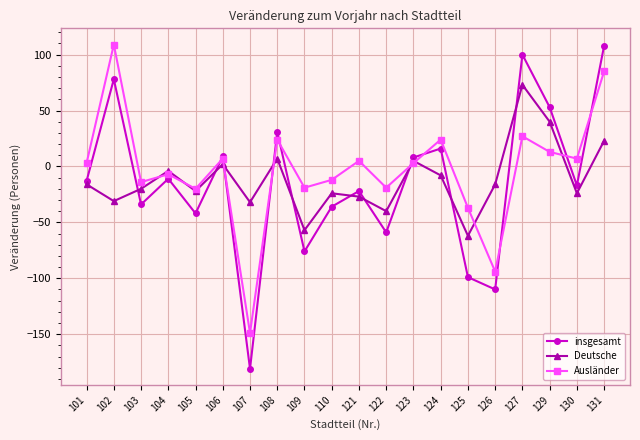

Does the chart display data point markers on the line(s)?

Yes